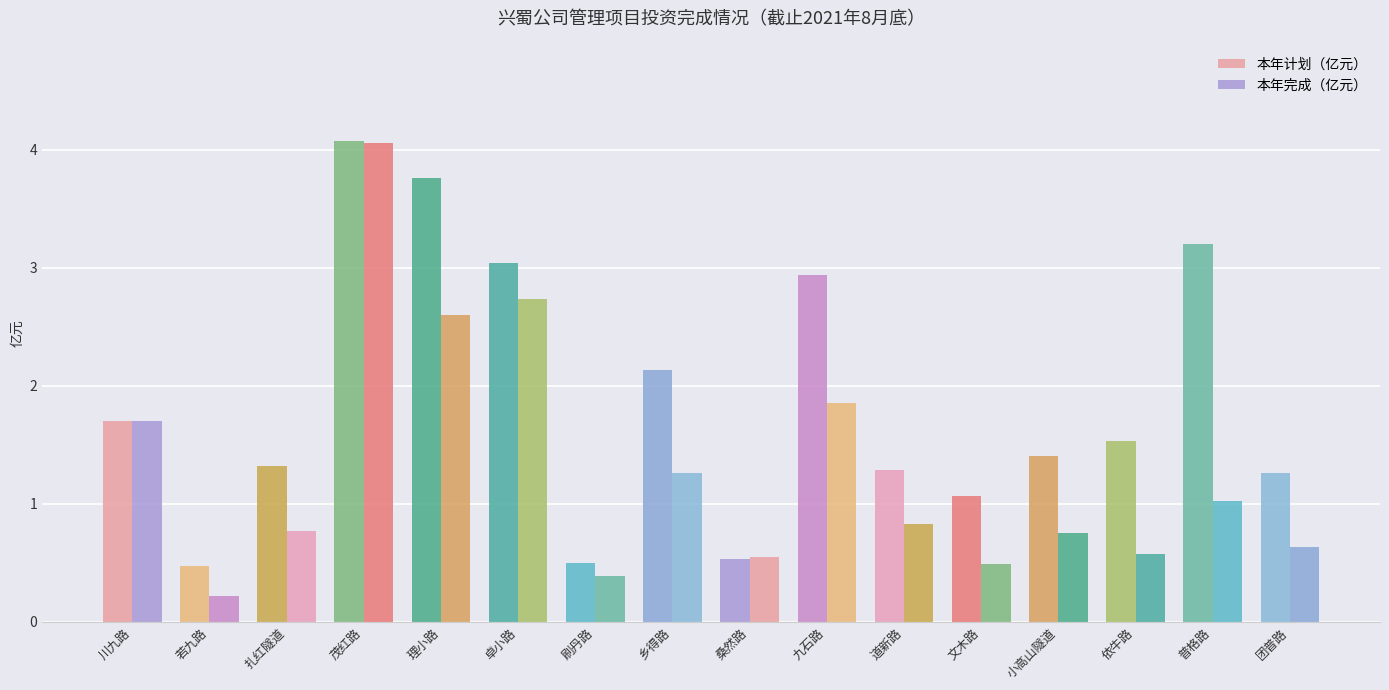

What is the label of the 13th bar from the left?

小高山隧道